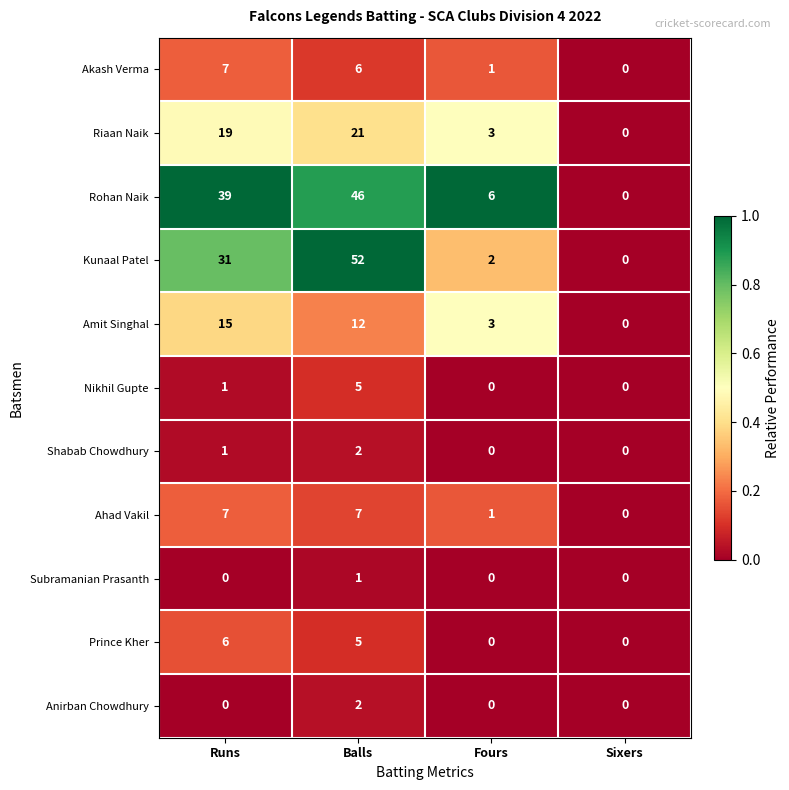

What is the maximum value for Amit Singhal?

15